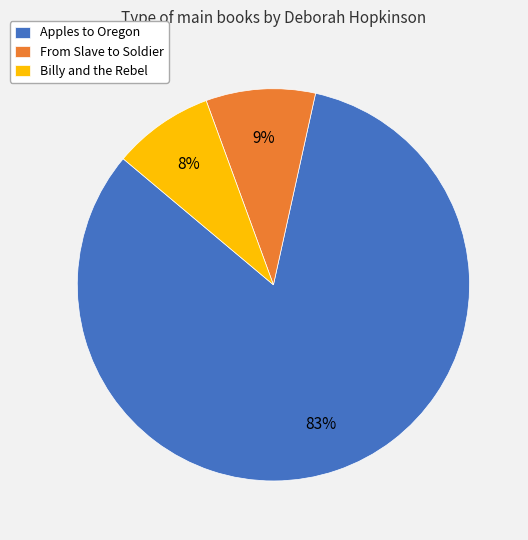

To the nearest percent, what portion does From Slave to Soldier represent?

9%